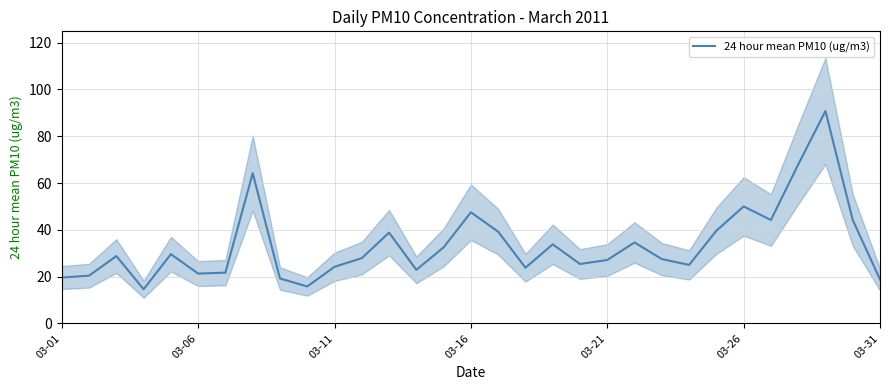

How many lines are shown in the chart?

1